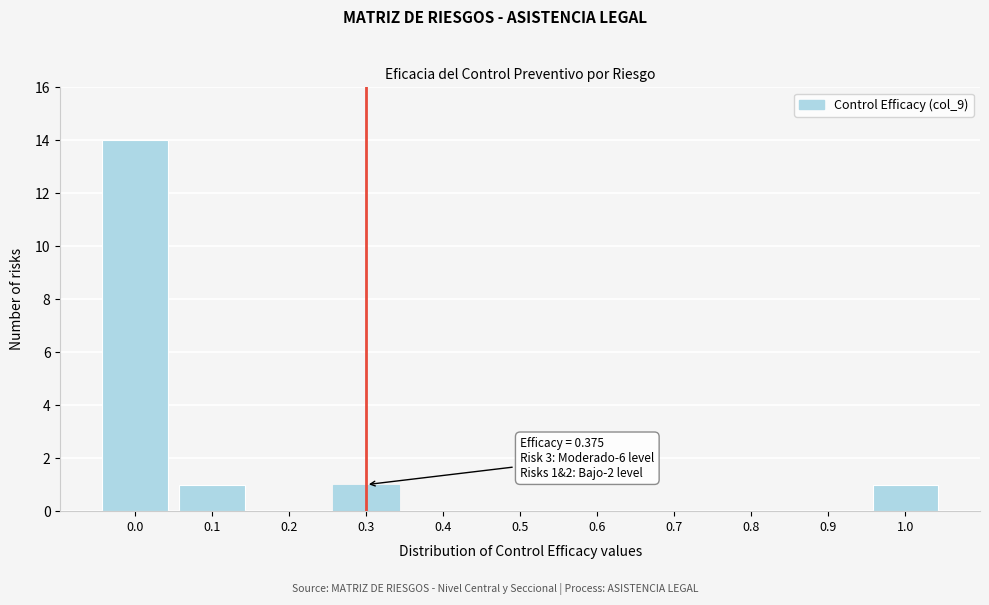

Reading right to left, list all the values displayed in this chart.

1.0=1	0.9=0	0.8=0	0.7=0	0.6=0	0.5=0	0.4=0	0.3=1	0.2=0	0.1=1	0.0=14